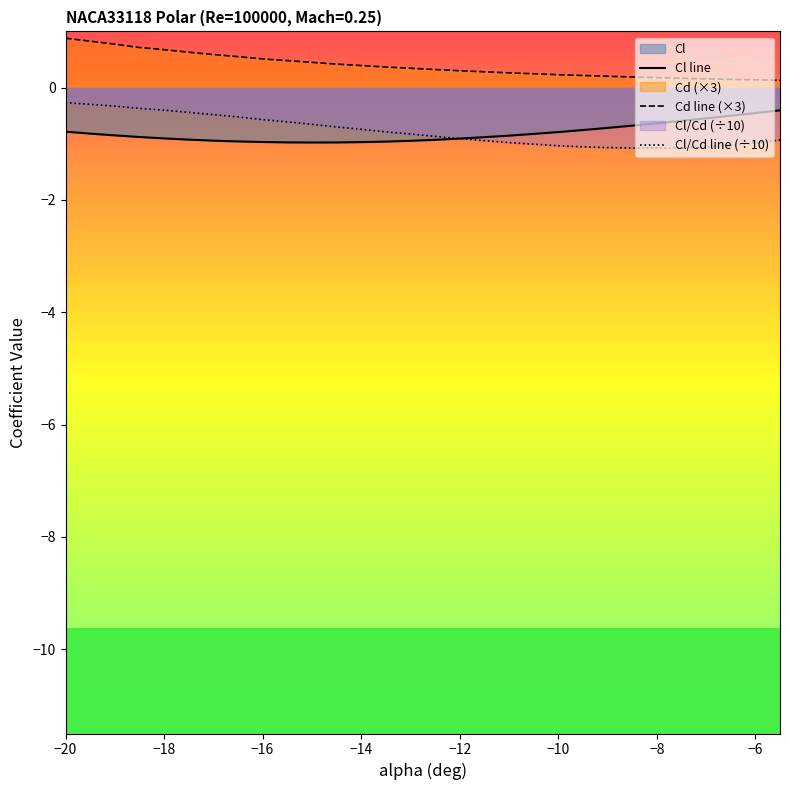

True or false: Cl line and Cd line (×3) cross at least once.

False